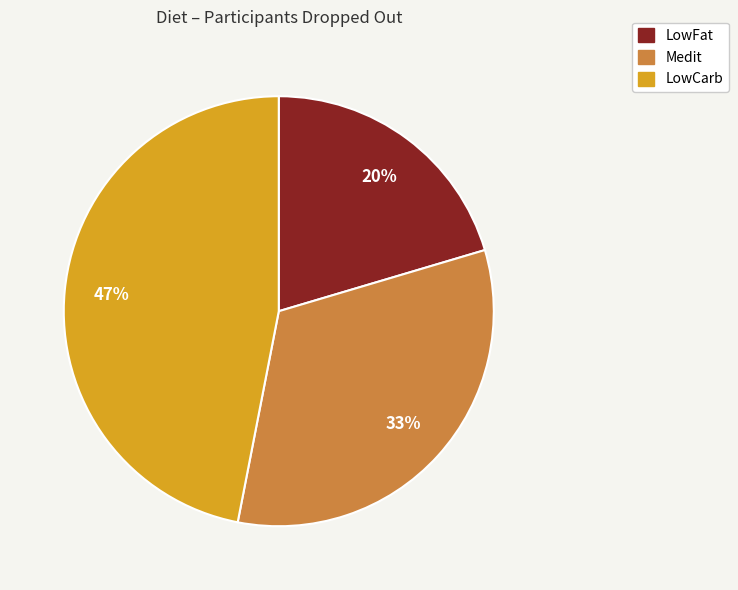

To the nearest percent, what is the average slice percentage?

33%